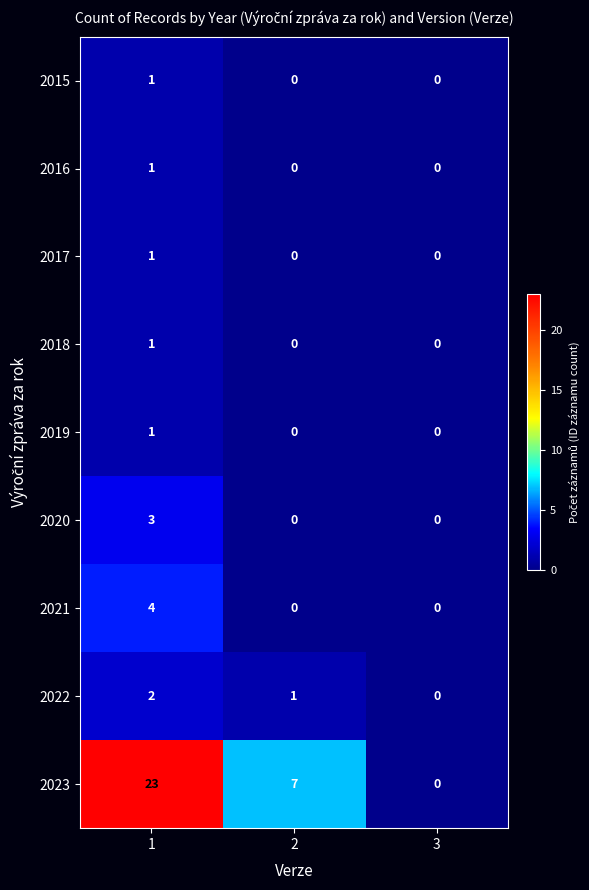

How many series are shown in this chart?

9